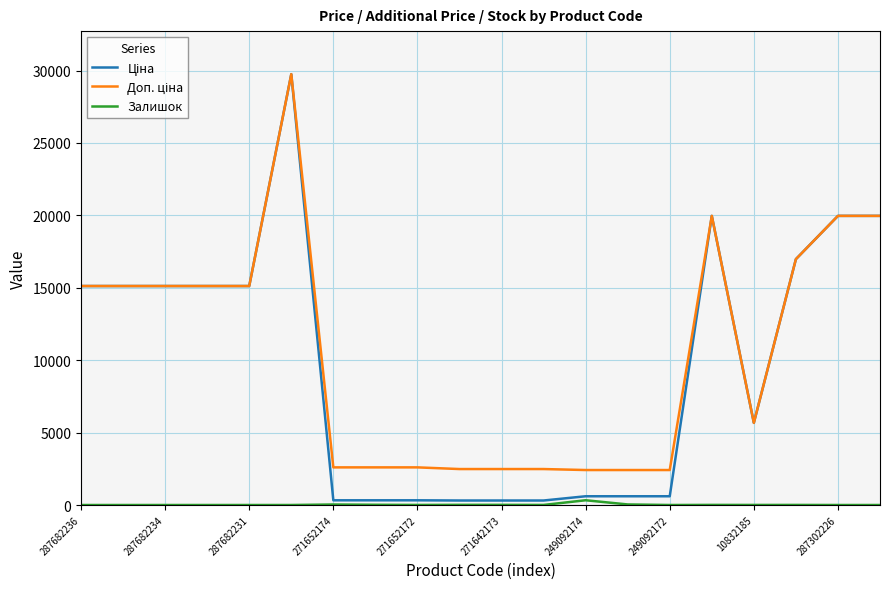

How many lines are shown in the chart?

3